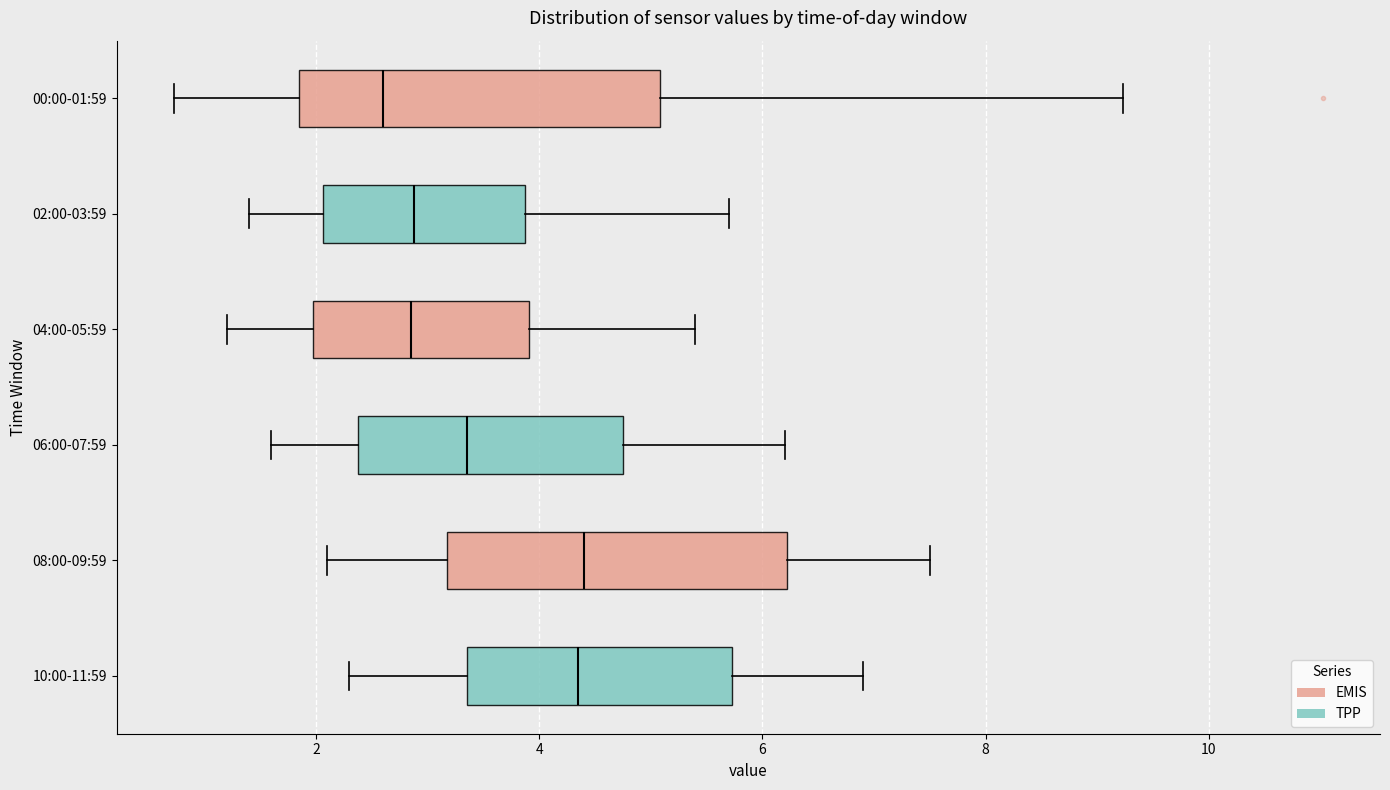

Where does the left whisker of the box for 08:00-09:59 end on the x-axis? The values are not printed on the chart, so give them approximately, as read against the axis.

2.2